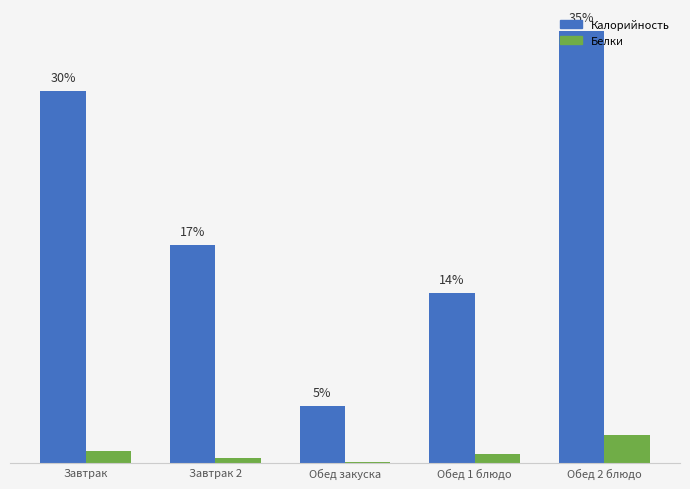

What are all the series names shown in the legend?

Калорийность, Белки